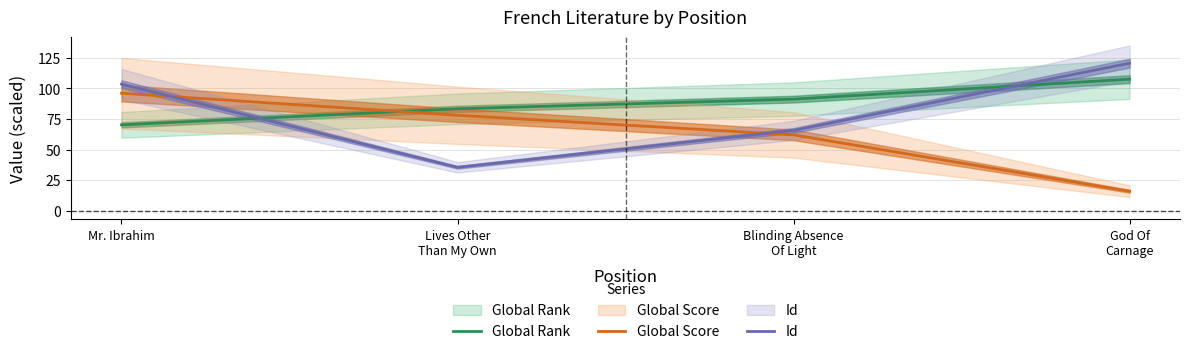

How many data points in Global Rank are above 91?

2